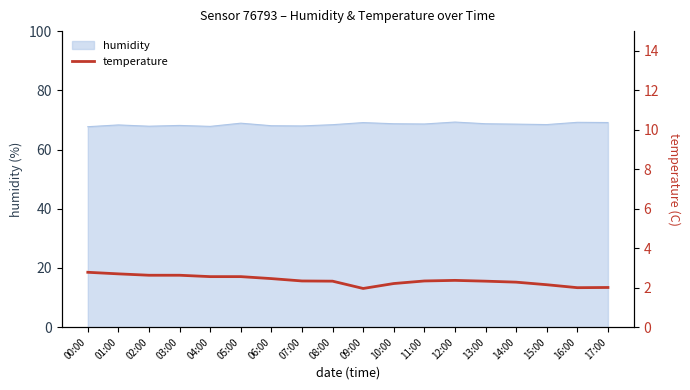

What is the minimum value for humidity?

67.7